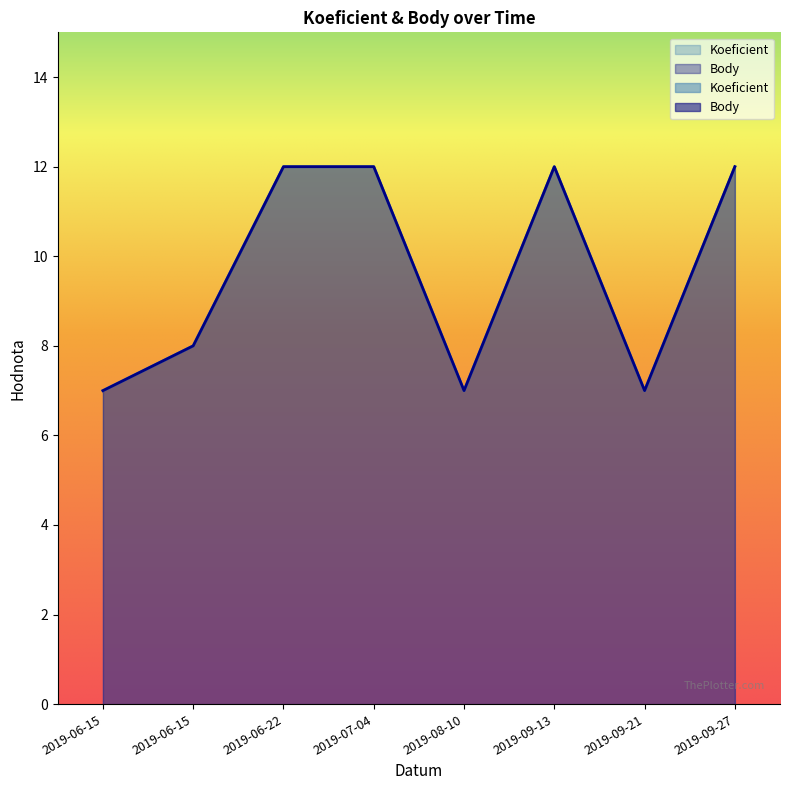

Reading left to right, what are all the values shown in this chart?

Koeficient: 2019-06-15=7	2019-06-15=8	2019-06-22=12	2019-07-04=12	2019-08-10=7	2019-09-13=12	2019-09-21=7	2019-09-27=12
Body: 2019-06-15=7	2019-06-15=8	2019-06-22=12	2019-07-04=12	2019-08-10=7	2019-09-13=12	2019-09-21=7	2019-09-27=12